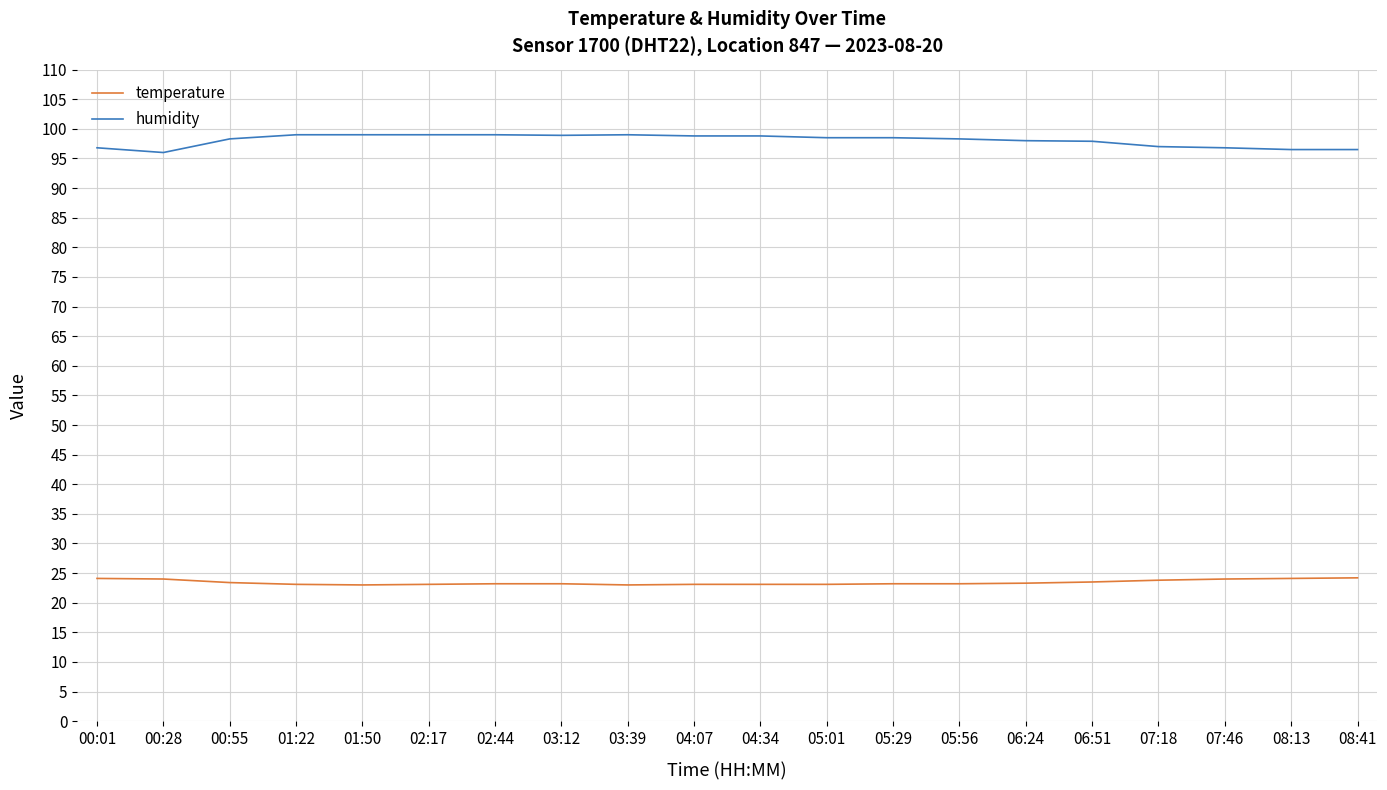

True or false: temperature and humidity intersect in this chart.

False